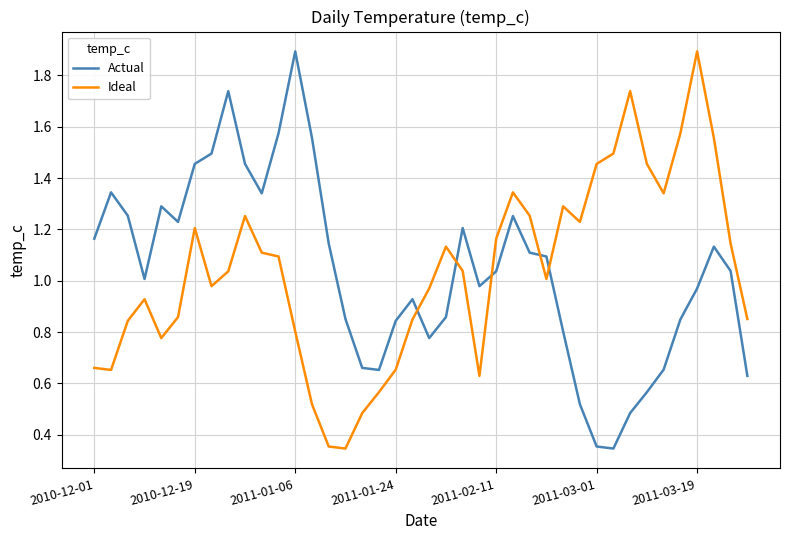

What is the greatest value displayed?

1.9